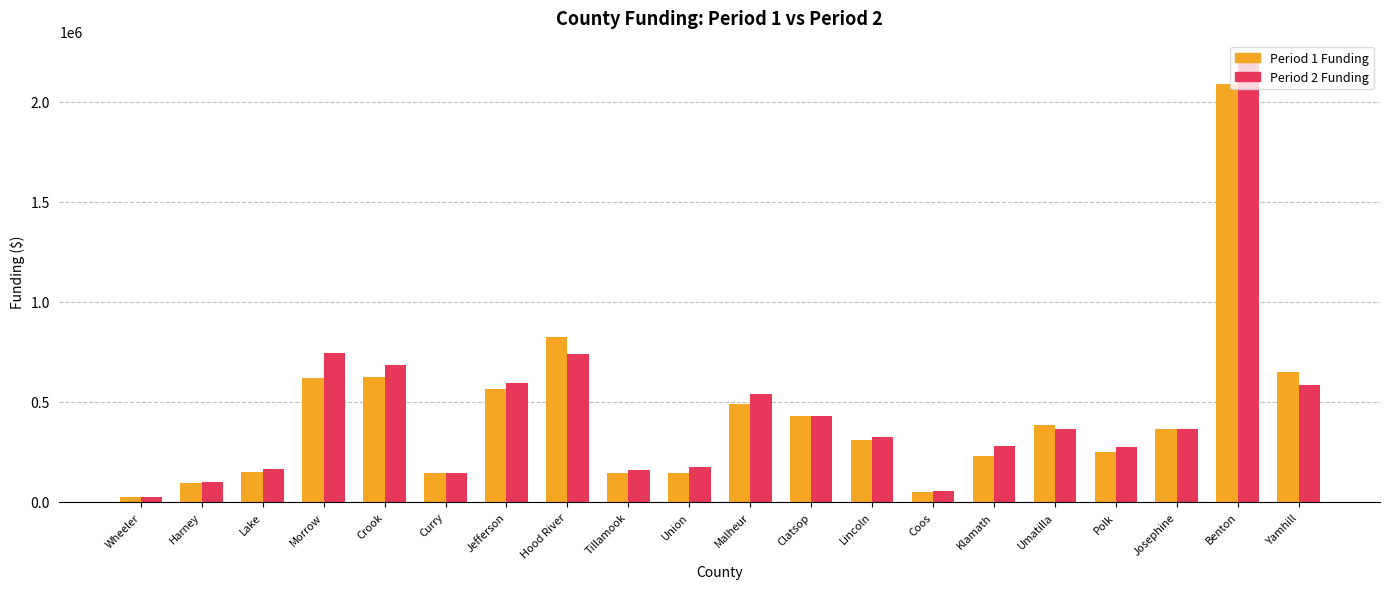

How many bars are there in each group?

2